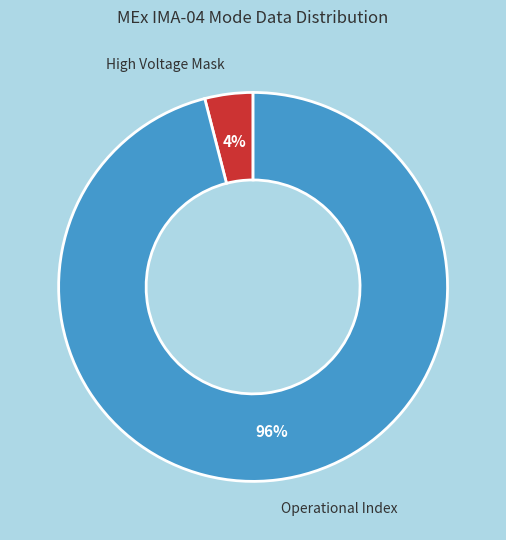

To the nearest percent, what is the difference between the largest and smallest slice percentages?

92%